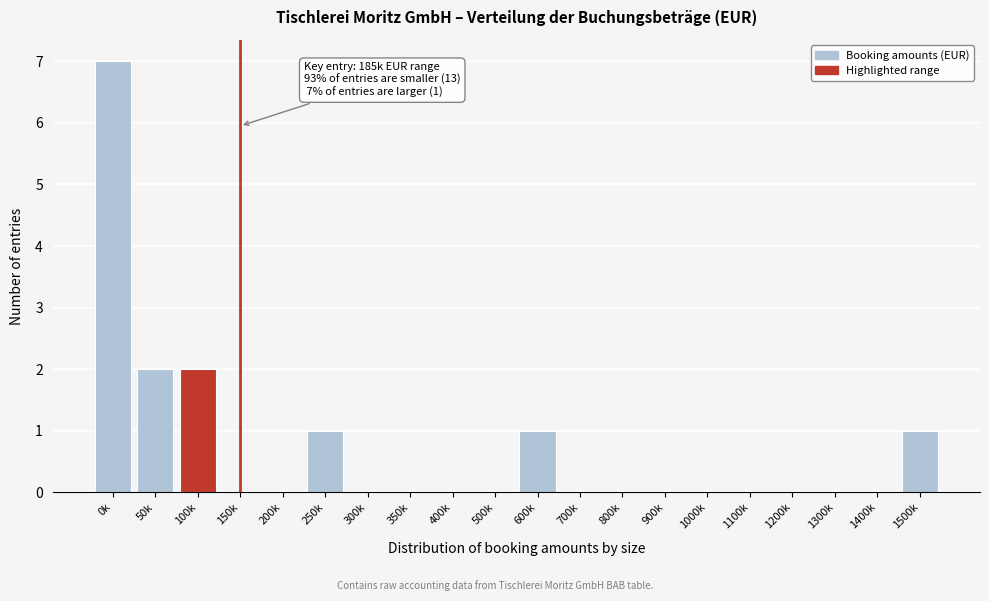

Reading left to right, list all the values displayed in this chart.

0k=7	50k=2	100k=2	150k=0	200k=0	250k=1	300k=0	350k=0	400k=0	500k=0	600k=1	700k=0	800k=0	900k=0	1000k=0	1100k=0	1200k=0	1300k=0	1400k=0	1500k=1